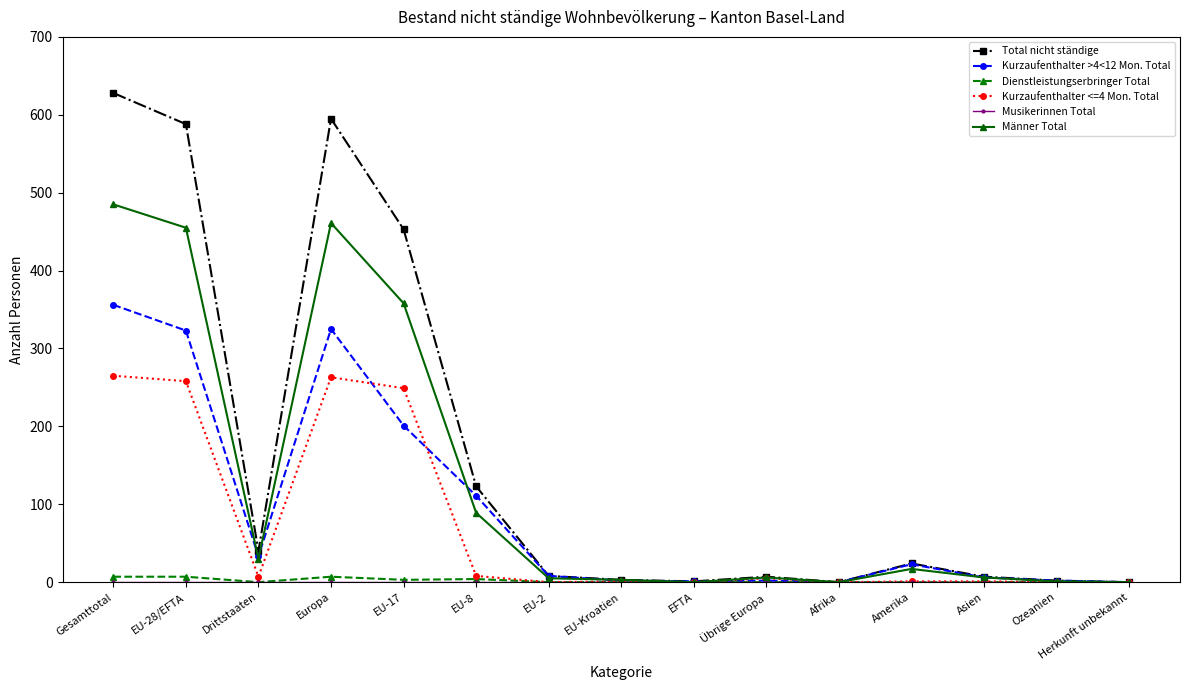

Where is Männer Total nearest to the value 242?

EU-17